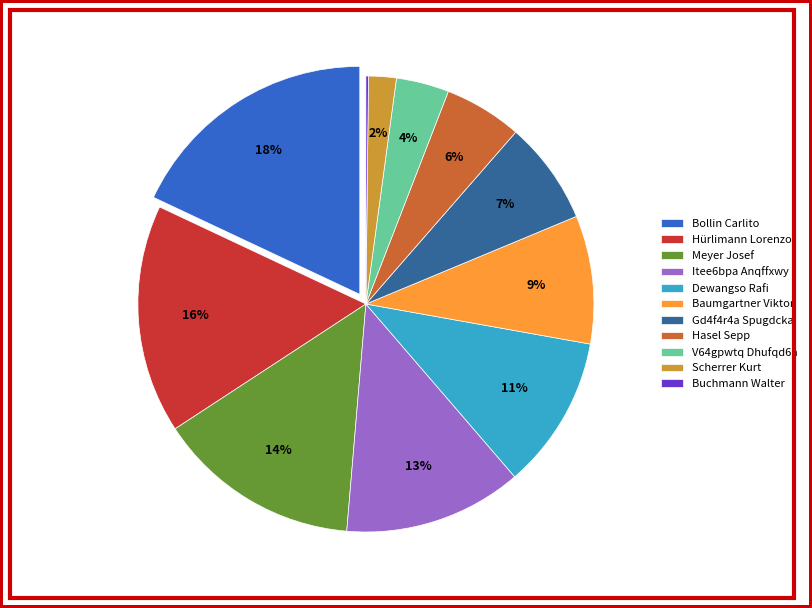

Do Baumgartner Viktor and V64gpwtq Dhufqd6a together represent more than half of the pie?

No